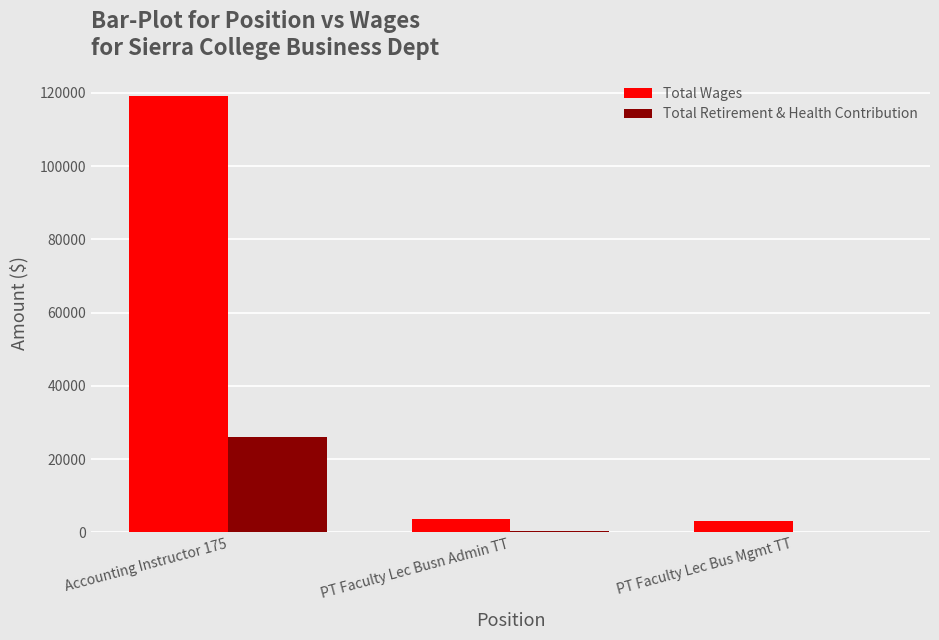

Does the chart contain stacked bars?

No